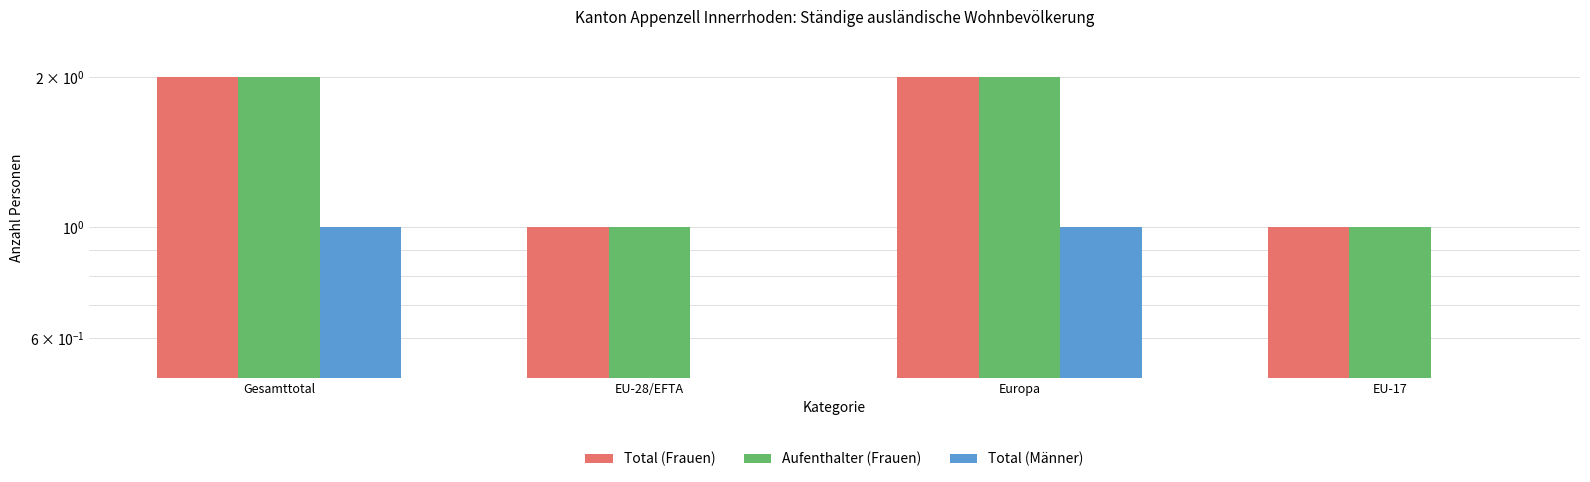

At which category is the sum across all series the highest?

Gesamttotal